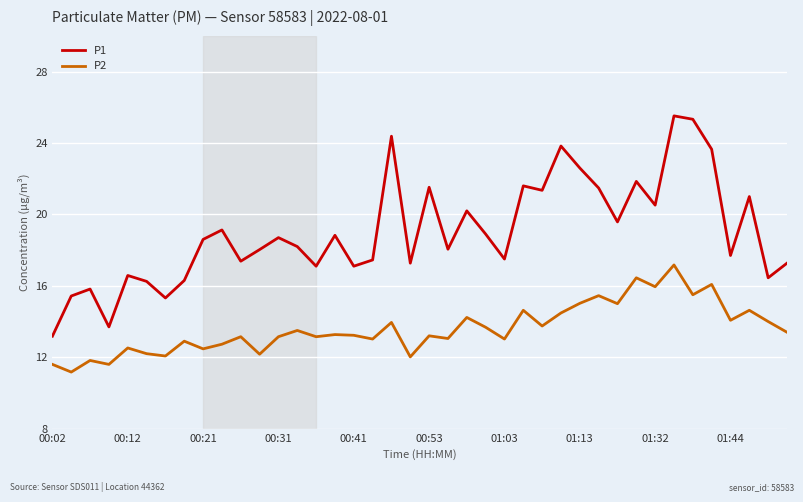

Rank the series by their maximum value, from lowest to highest.

P2, P1